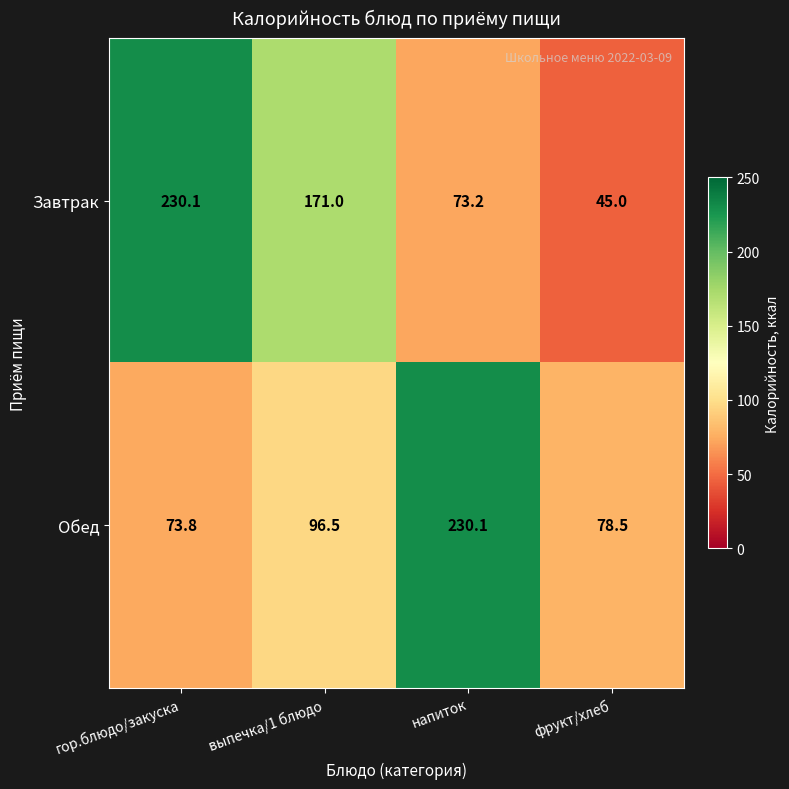

At which category is the sum across all series the highest?

гор.блюдо/закуска